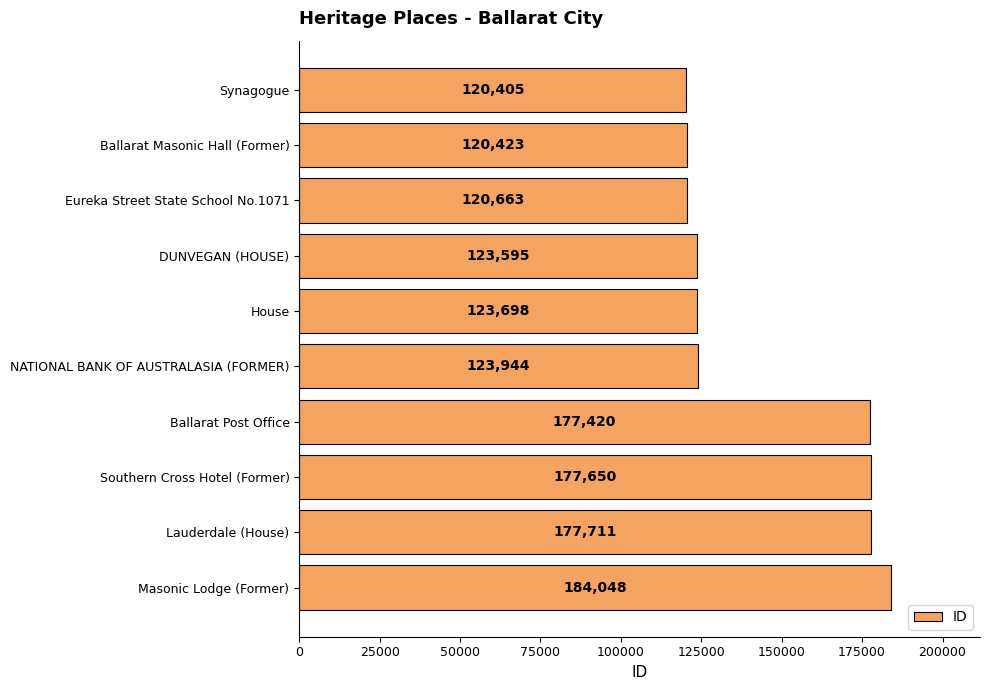

List the labels in order of value, smallest first.

Synagogue, Ballarat Masonic Hall (Former), Eureka Street State School No.1071, DUNVEGAN (HOUSE), House, NATIONAL BANK OF AUSTRALASIA (FORMER), Ballarat Post Office, Southern Cross Hotel (Former), Lauderdale (House), Masonic Lodge (Former)